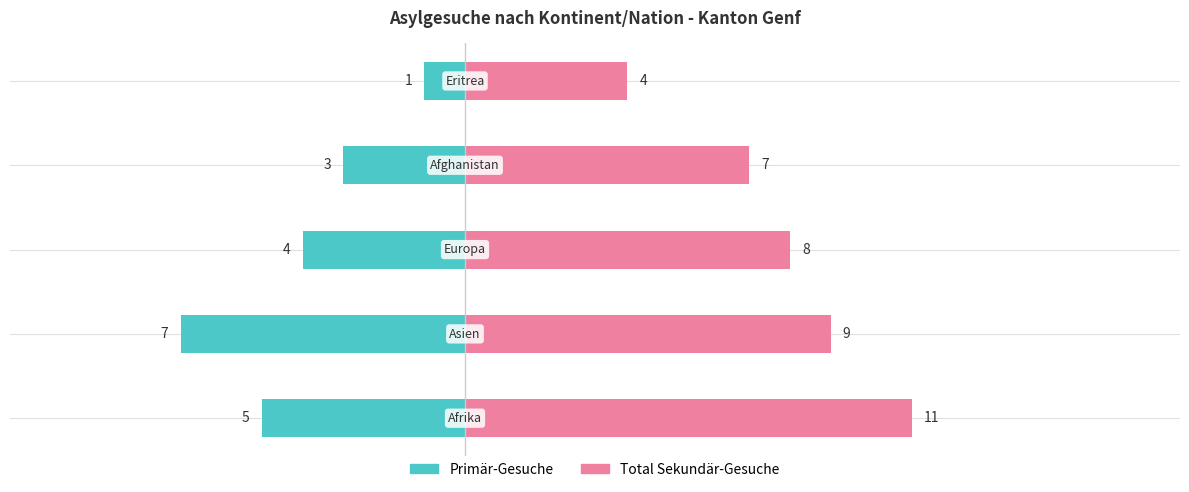

What is the value of the Primär-Gesuche bar at the 2nd from the left?

-7